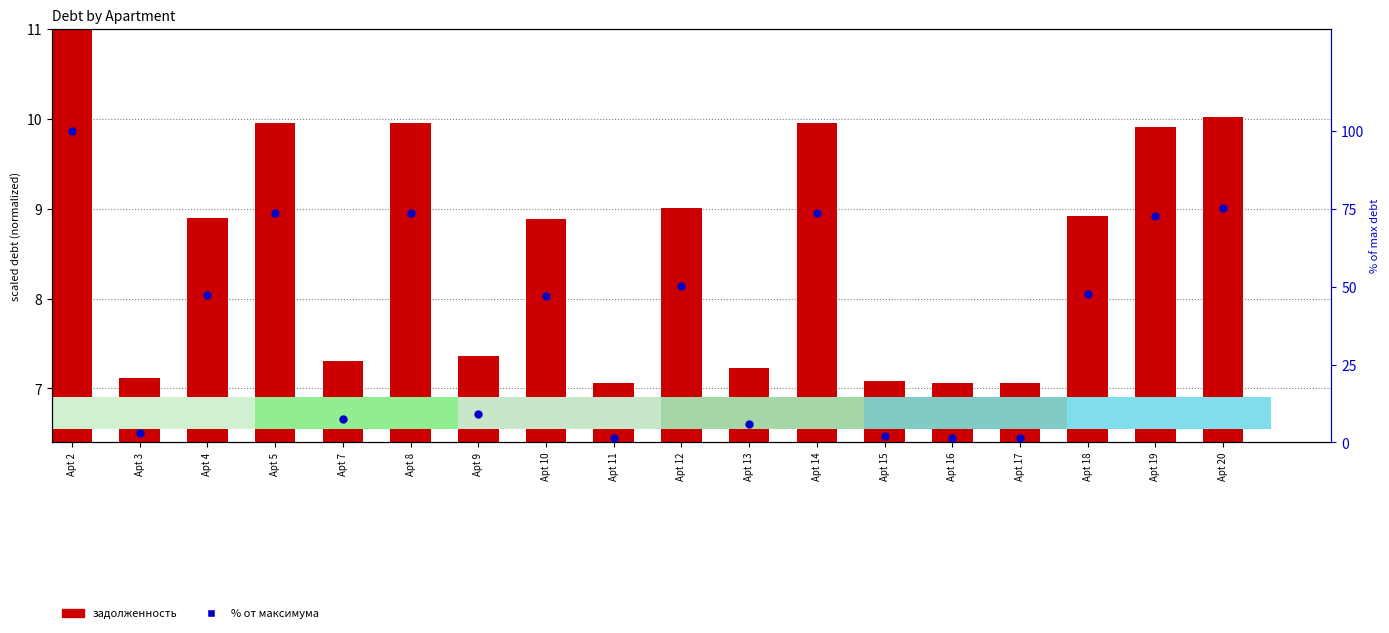

Which series contains the highest Y value?

аванс/переплата %